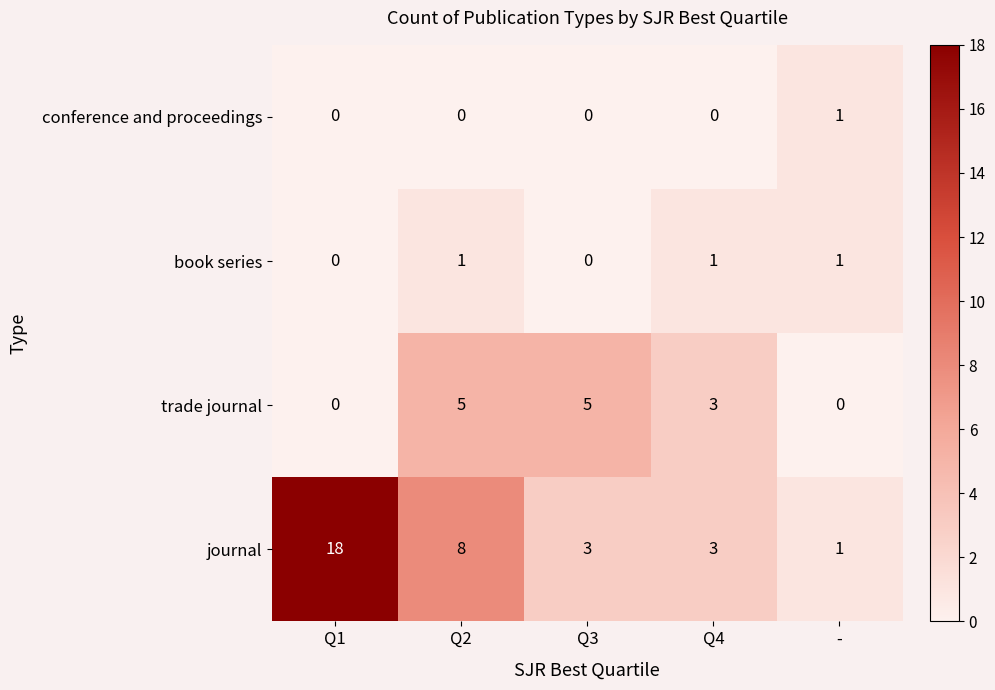

At which category is the sum across all series the highest?

Q1